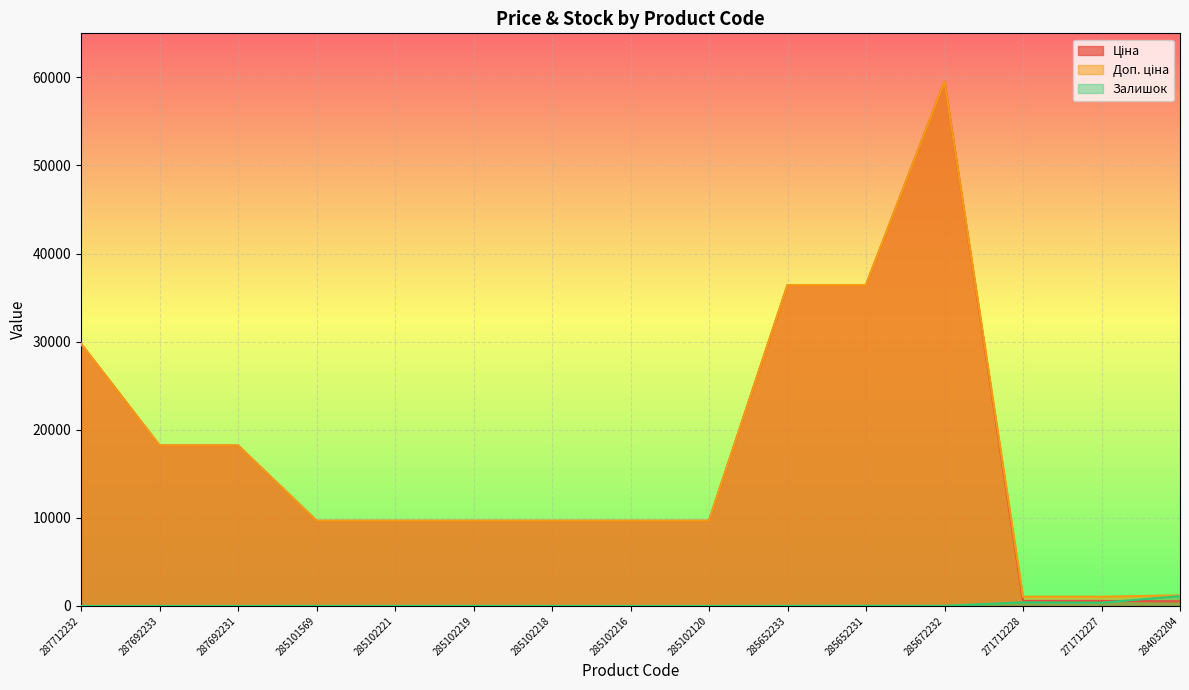

The value of Залишок at 285101569 is 10.9. True or false?

False